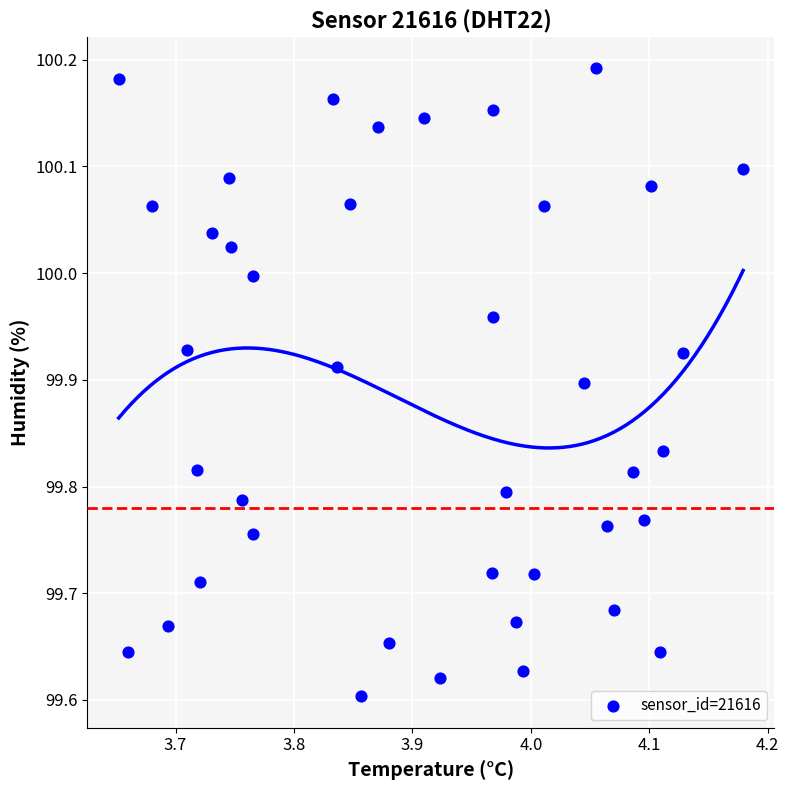

What is the range of X values (max minus min)?

0.5